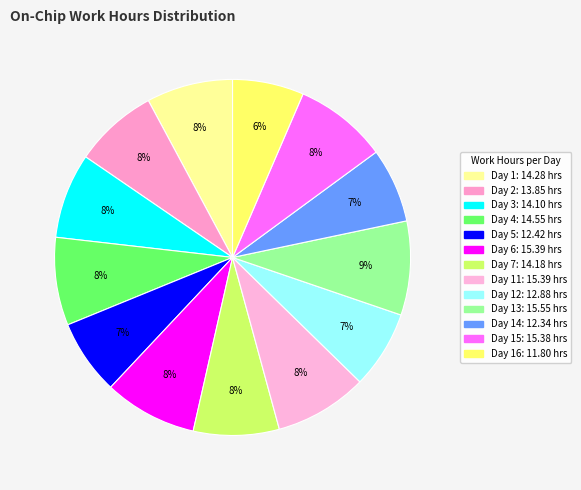

Rank the categories by value from lowest to highest.

Day 16, Day 14, Day 5, Day 12, Day 2, Day 3, Day 7, Day 1, Day 4, Day 15, Day 6, Day 11, Day 13